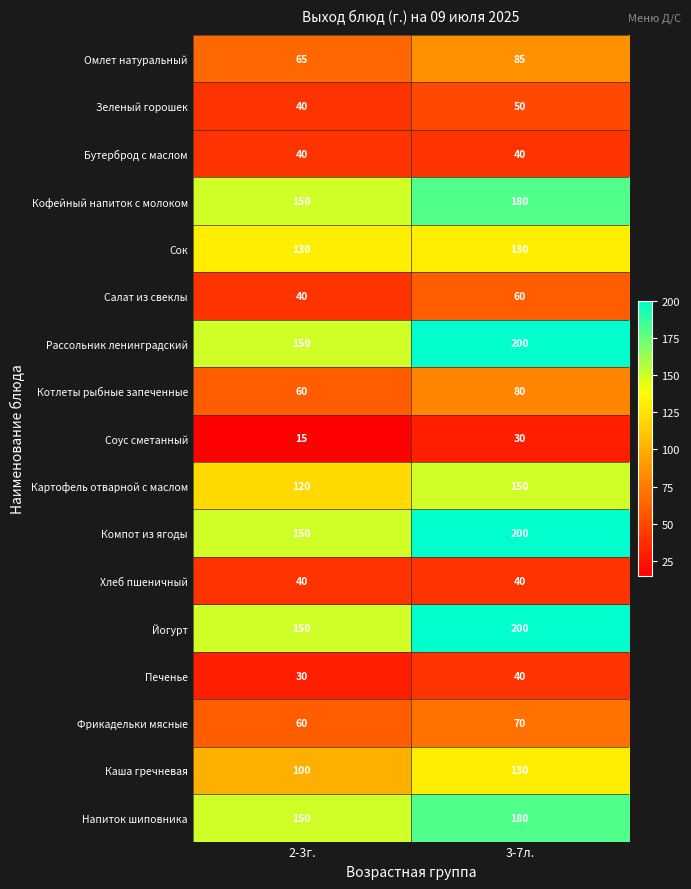

At which label is Омлет натуральный closest to 75?

2-3г.